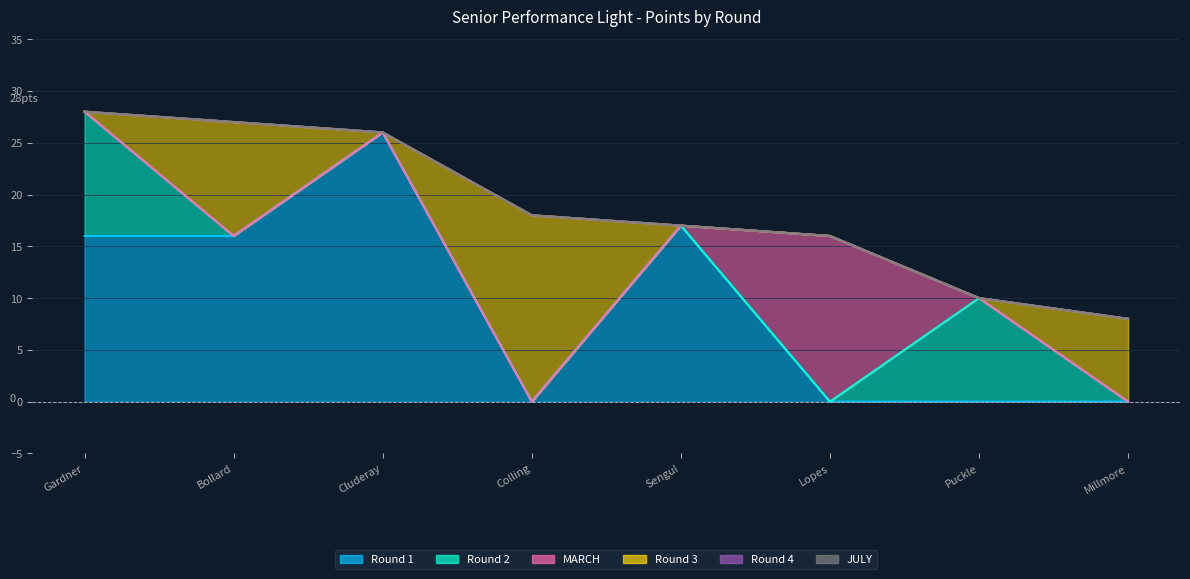

What is the difference between the highest and lowest values at Brandon Colling?

18